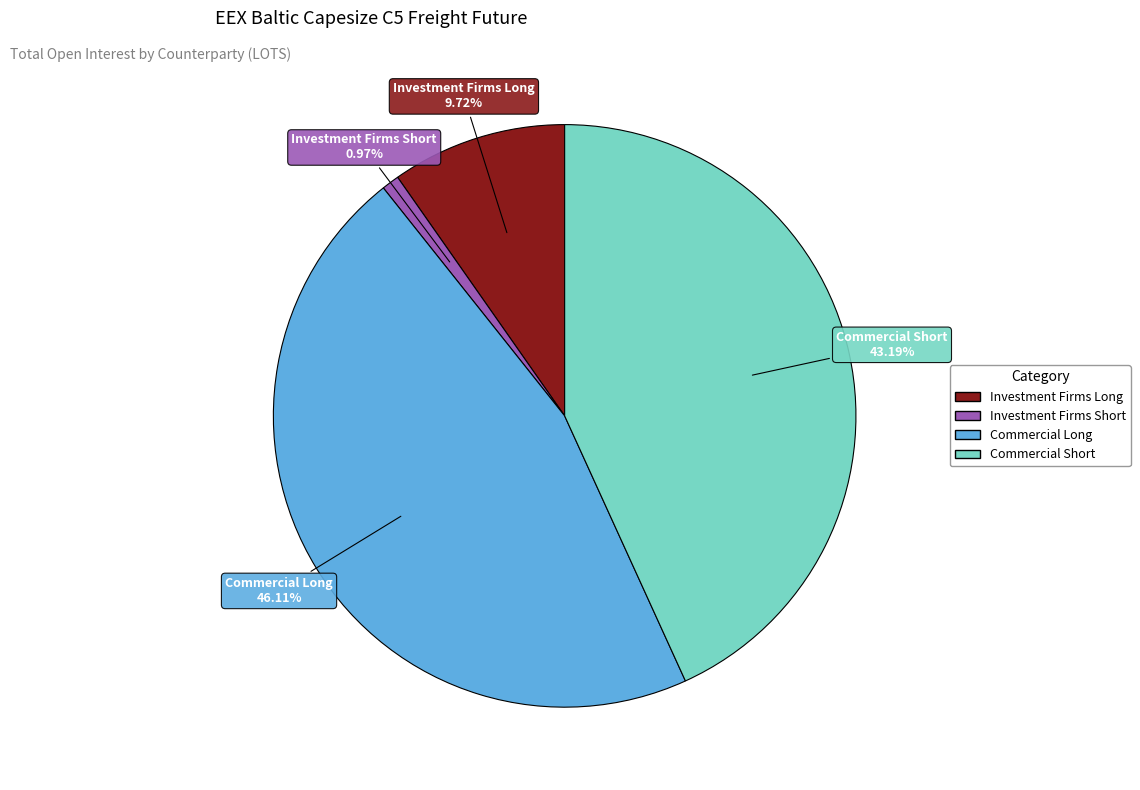

Combined, do Commercial Short and Investment Firms Long account for over 50%?

Yes